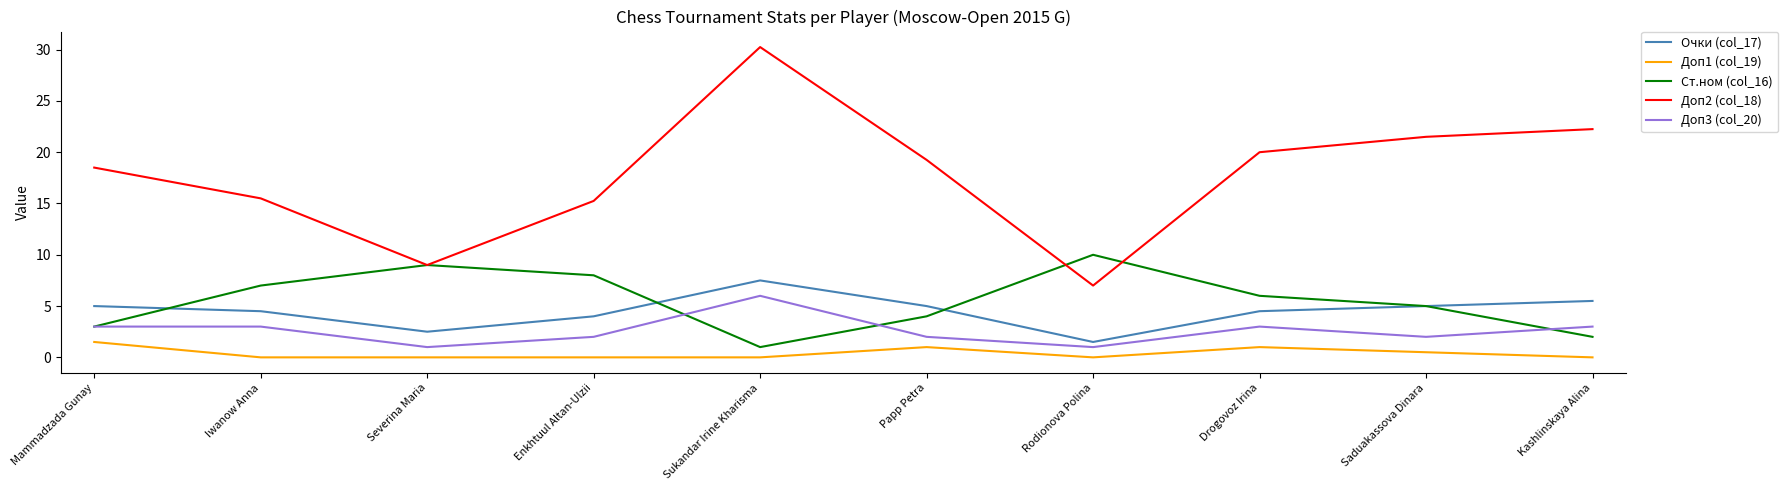

What is the total value across all series at Saduakassova Dinara?

34.0